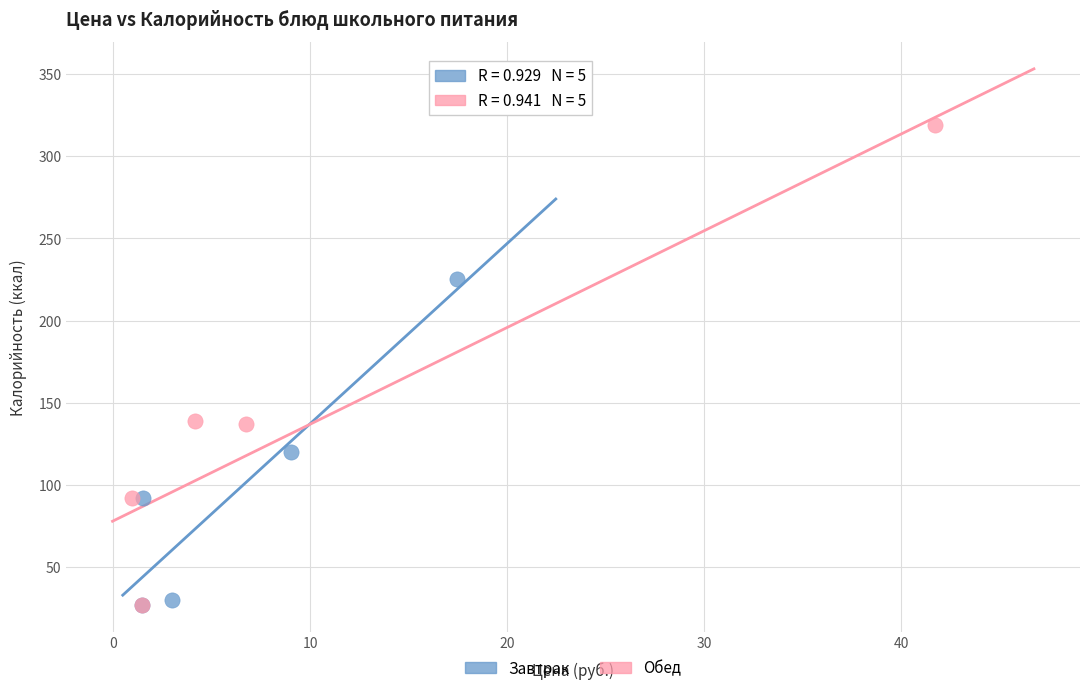

Which series has the largest Y range (max minus min)?

Обед